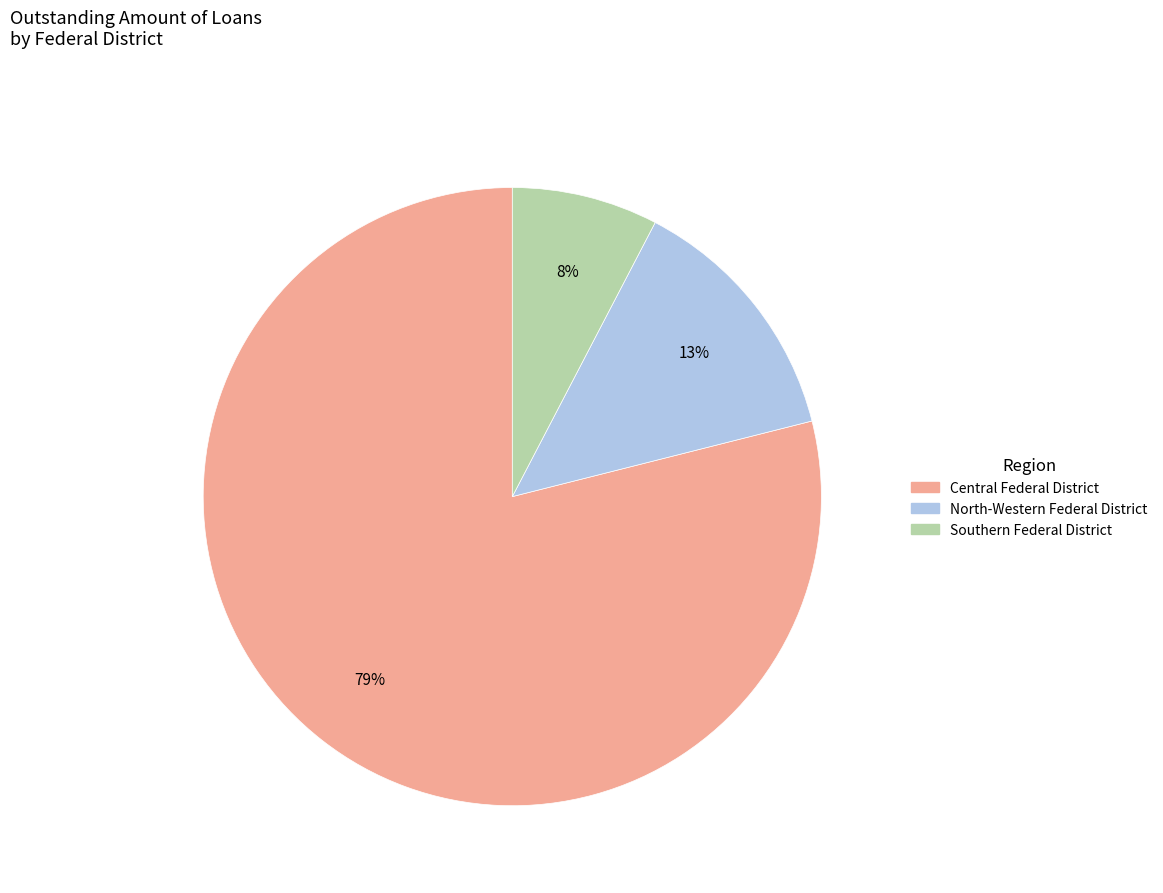

How many slices are in this pie chart?

3